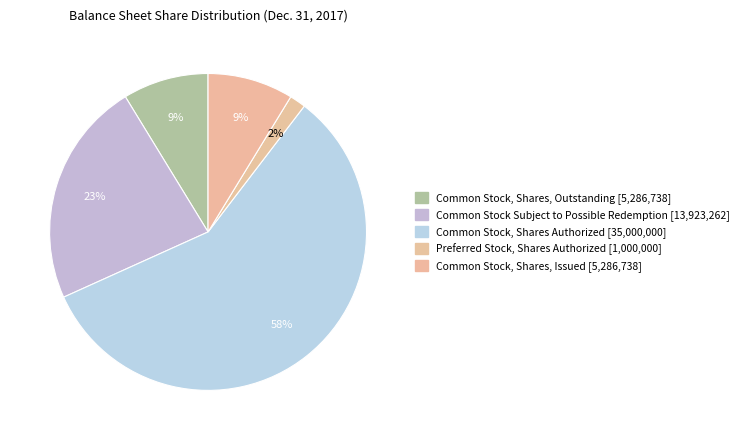

How many segments does this pie chart have?

5